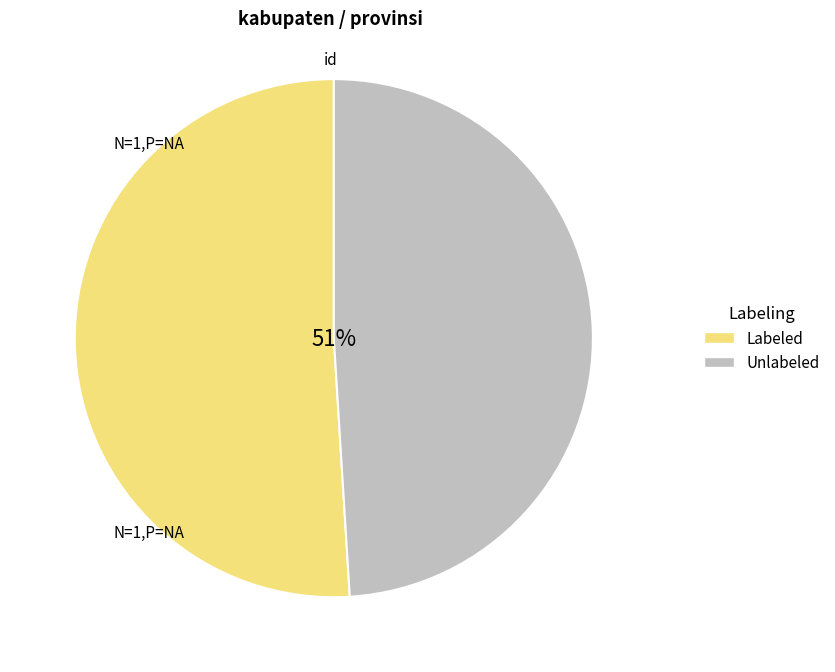

Does any single category account for the majority?

Yes